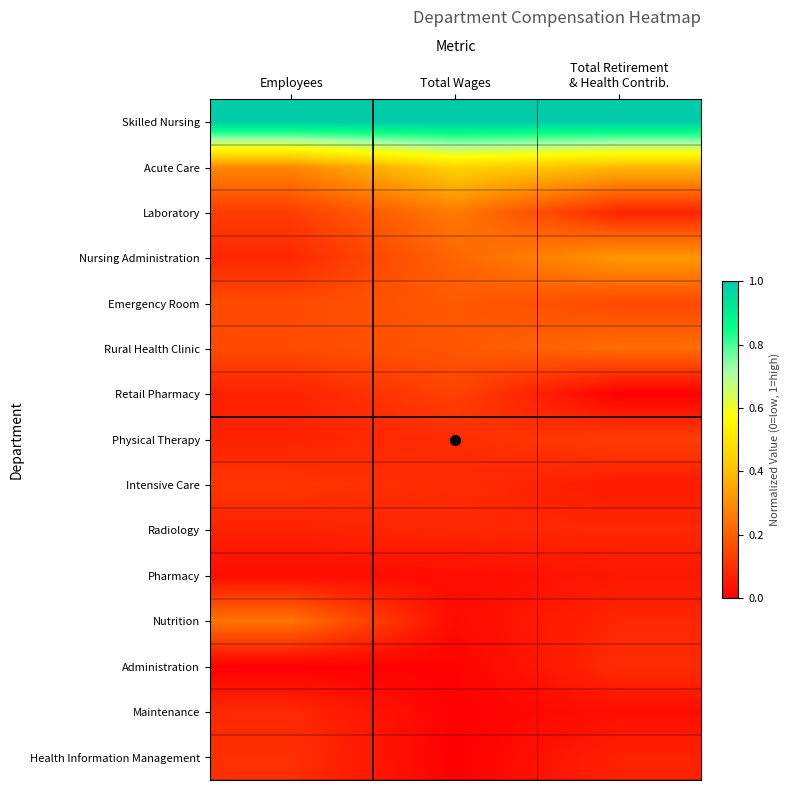

How many data points does each series have?

3